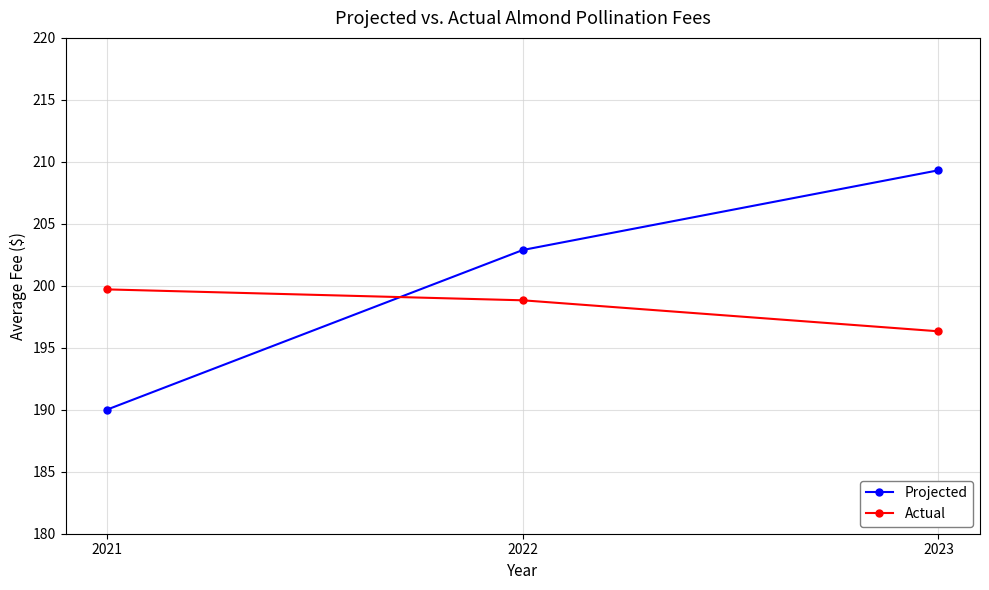

Between 2021 and 2023, which series saw the biggest shift?

Projected